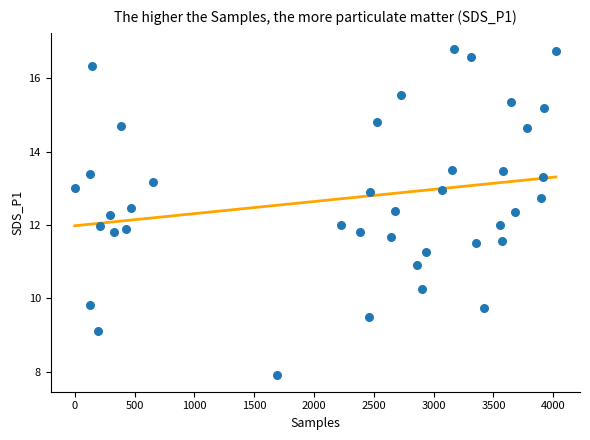

What is the range of Y values (max minus min)?

8.9